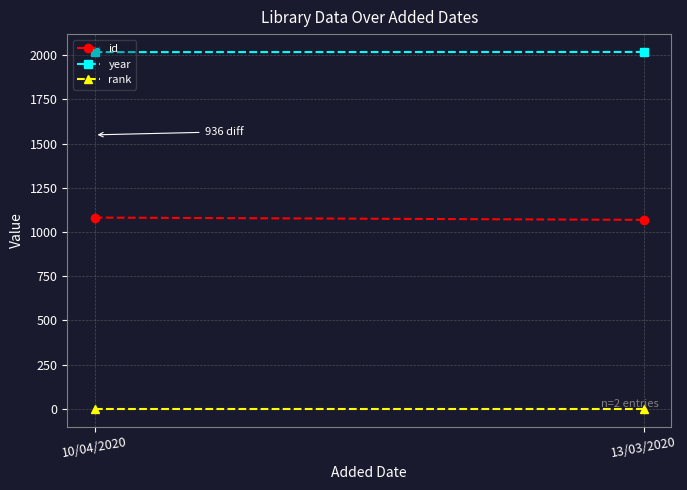

Which has a higher value, 13/03/2020 or 10/04/2020?

10/04/2020